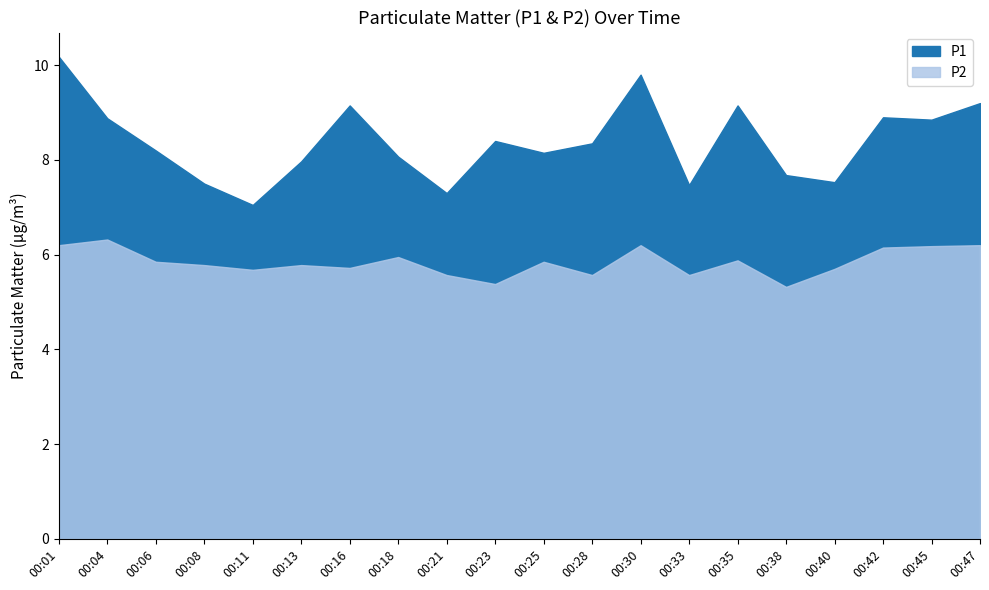

At which category does the chart reach its peak across all series?

00:01